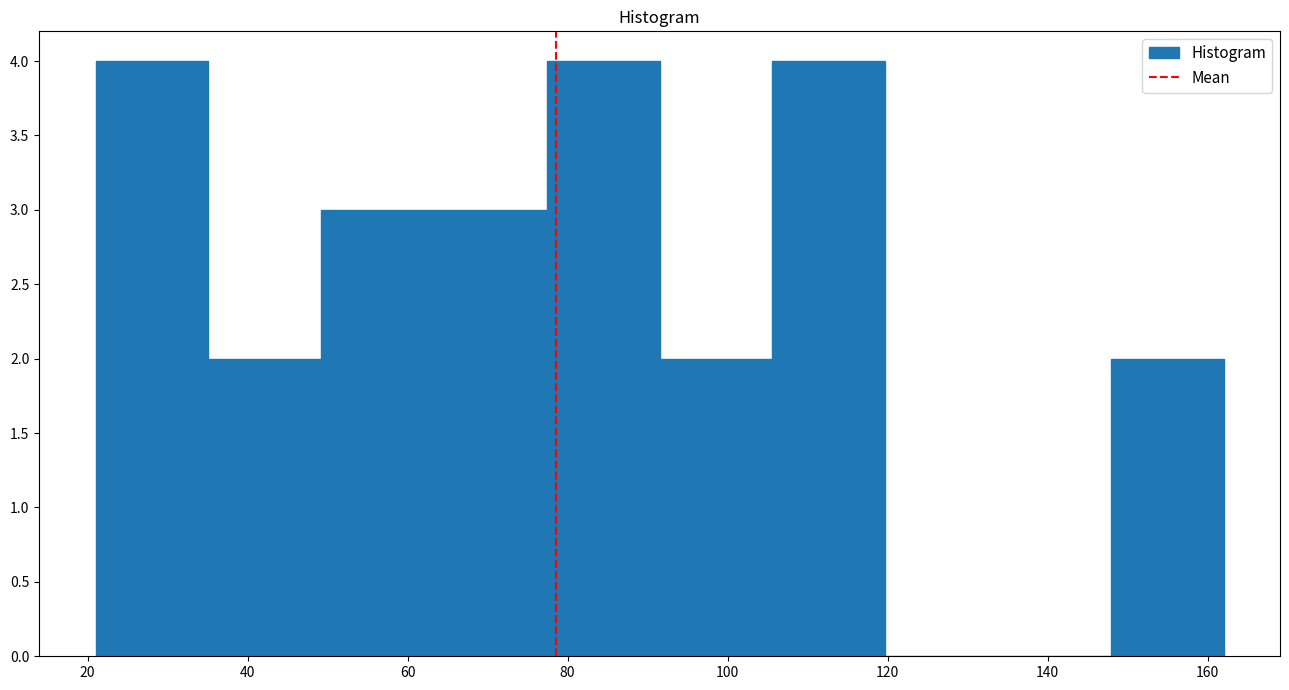

Reading left to right, list every bar in this chart as the range it spans on the x-axis followed by its height. Neither the bar edges nor the heights are printed on the chart, so give them approximately, as read against the axes.

22 to 36: 4
36 to 50: 2
50 to 64: 3
64 to 78: 3
78 to 92: 4
92 to 106: 2
106 to 120: 4
120 to 134: 0
134 to 148: 0
148 to 162: 2